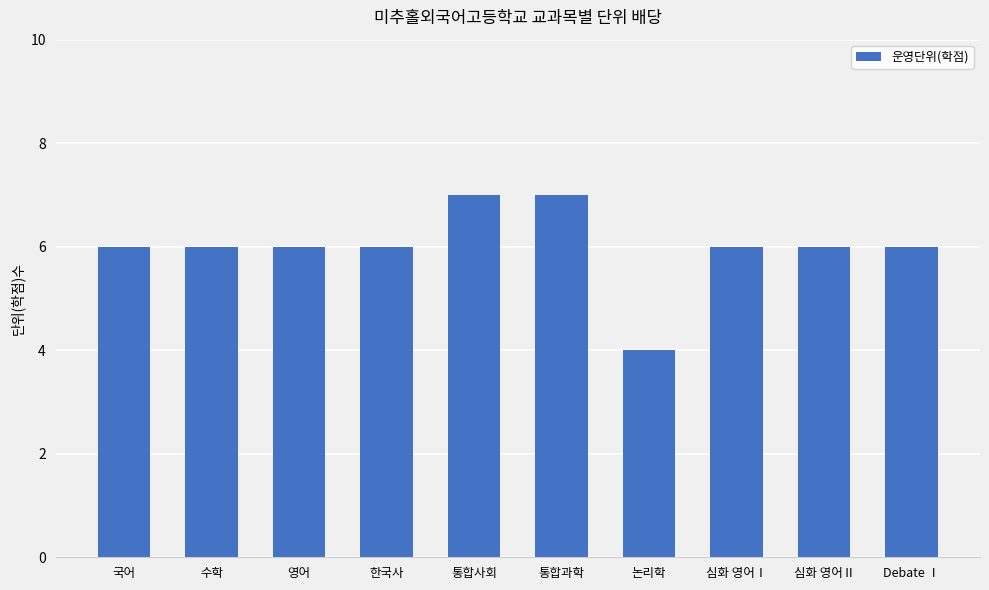

How many series are shown in this chart?

1